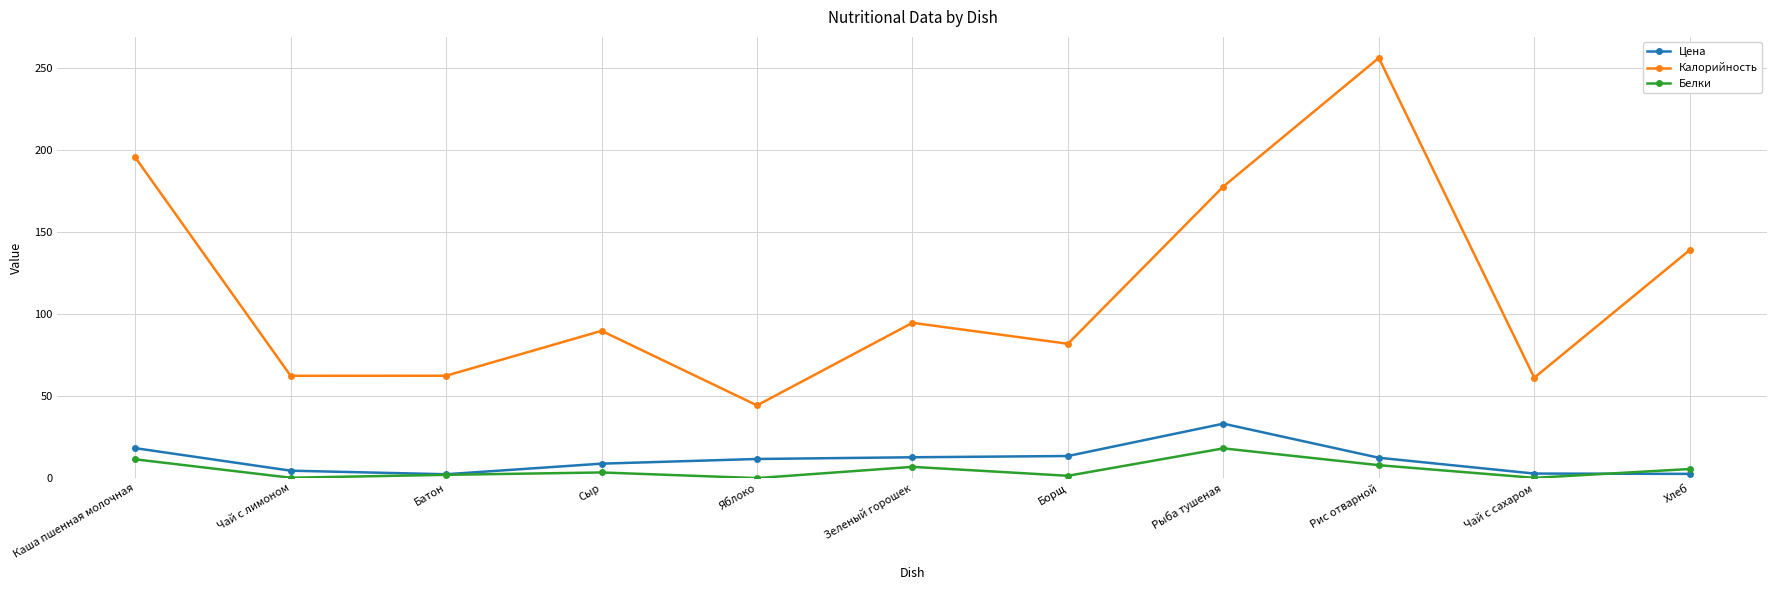

Rank the series by their maximum value, from lowest to highest.

Белки, Цена, Калорийность